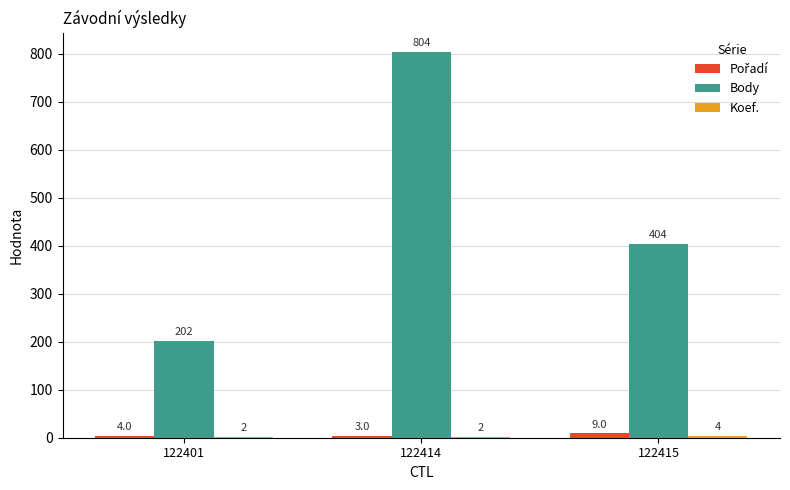

At which category is the sum across all series the highest?

122414